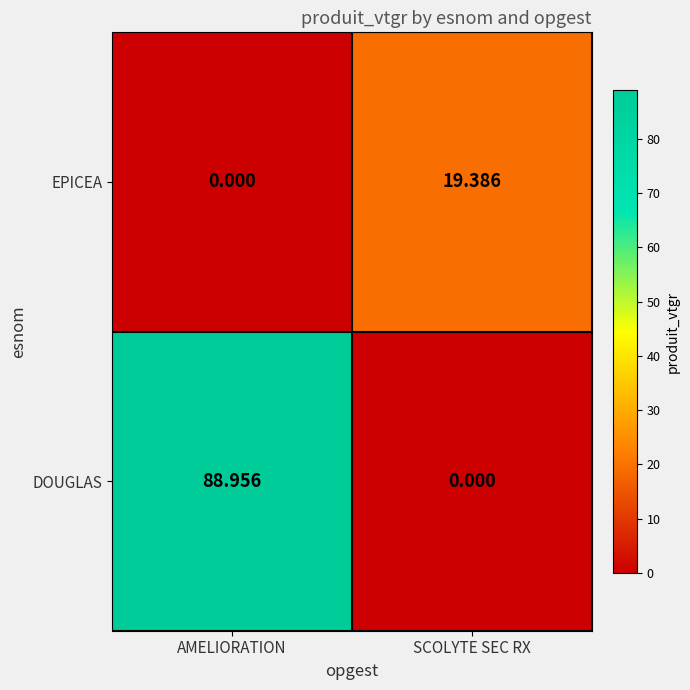

Is the value of EPICEA at SCOLYTE SEC RX greater than the value of DOUGLAS at AMELIORATION?

No